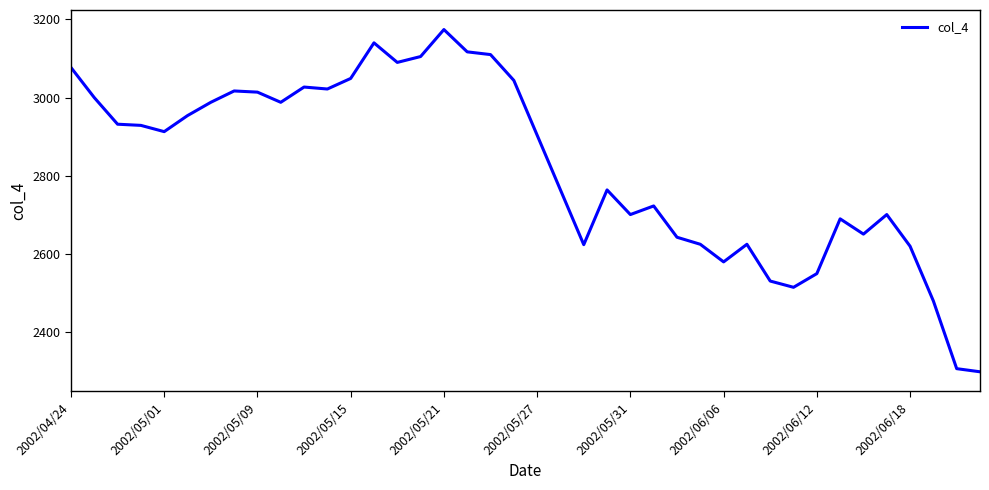

What is the minimum value shown in the chart?

2299